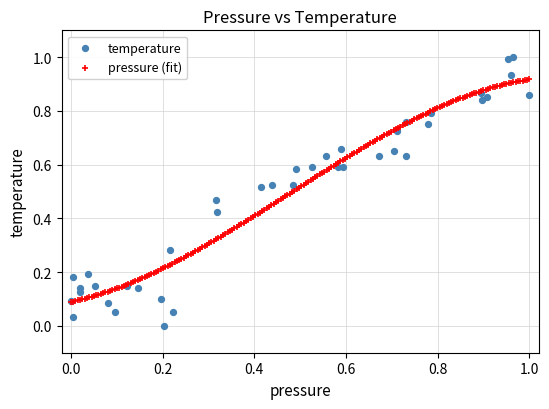

Which series has the widest spread of Y values?

temperature